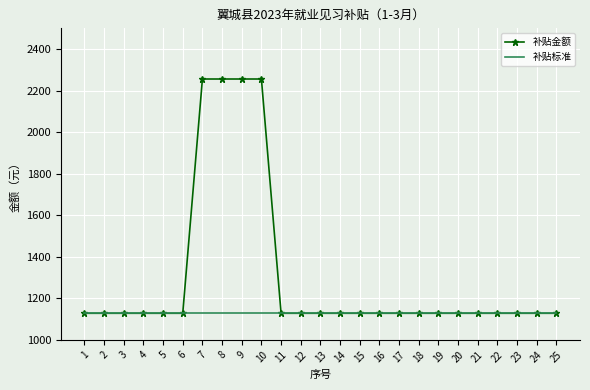

What is the difference between the maximum and minimum values in the 补贴金额 series?

1128